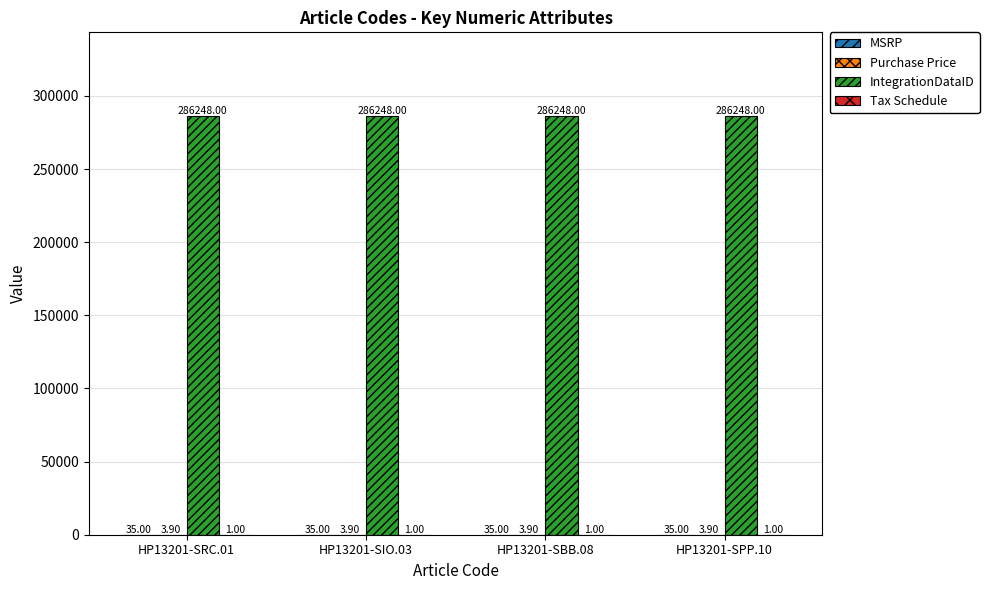

Which series has the largest total across all categories?

IntegrationDataID